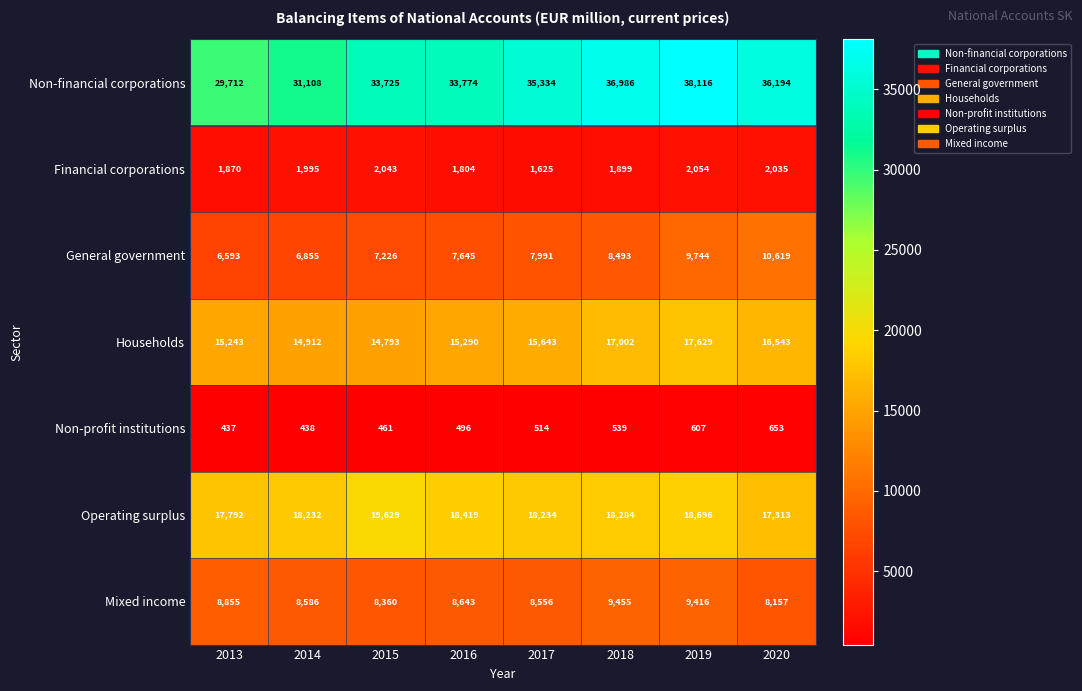

Is it true that Households equals 9879 at 2013?

False